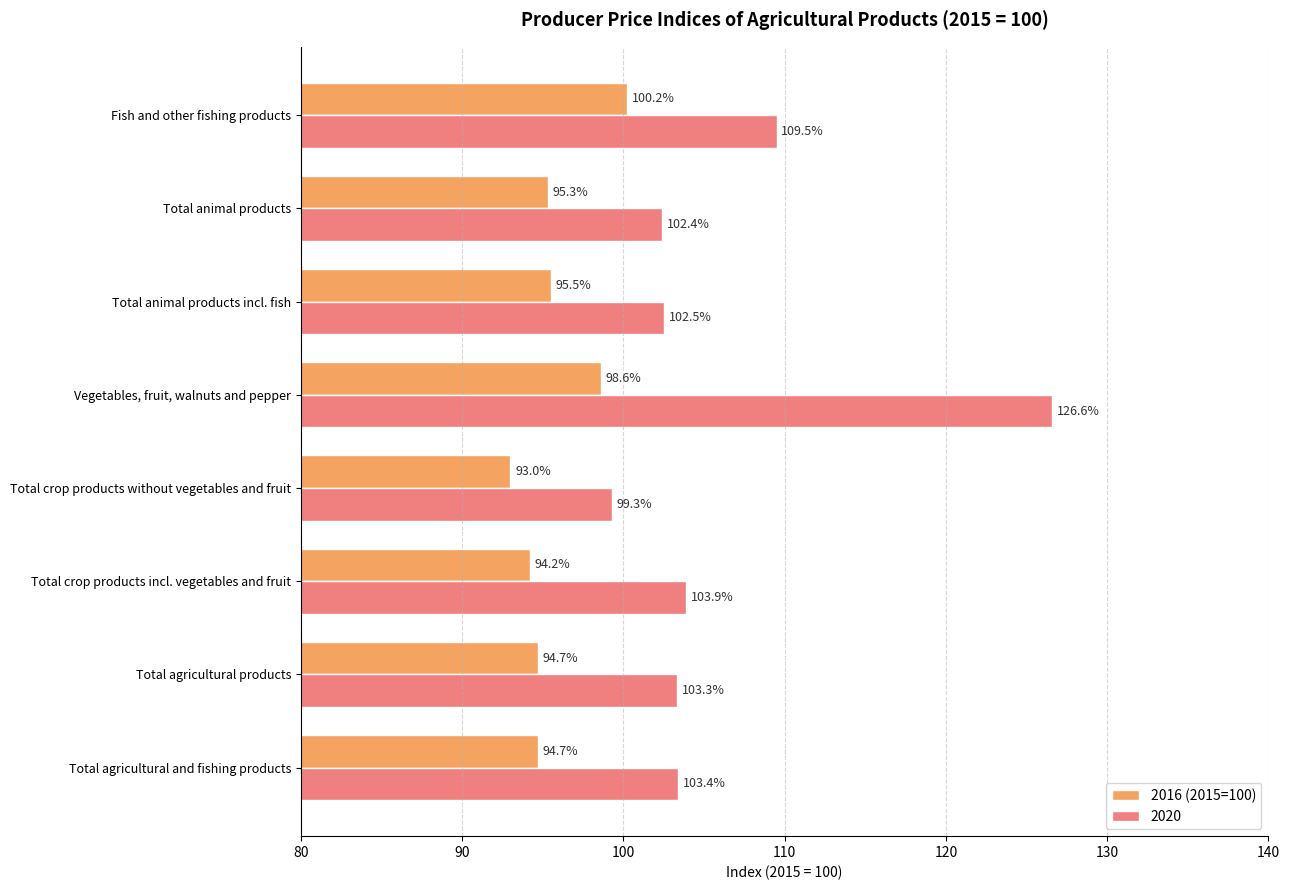

Which series changed the most between Total crop products incl. vegetables and fruit and Total crop products without vegetables and fruit?

2020